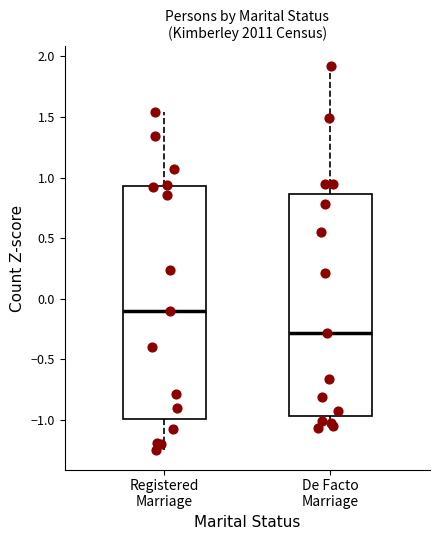

Reading left to right, read every box against the y-axis: the position of its median line, the range the box covers, and the ends of its whiskers. The values are not printed on the chart, so give them approximately, as read against the axis.

Registered Marriage: median -0.10, box -1.00 to 0.95, whiskers -1.25 to 1.55
De Facto Marriage: median -0.30, box -0.95 to 0.85, whiskers -1.05 to 1.90